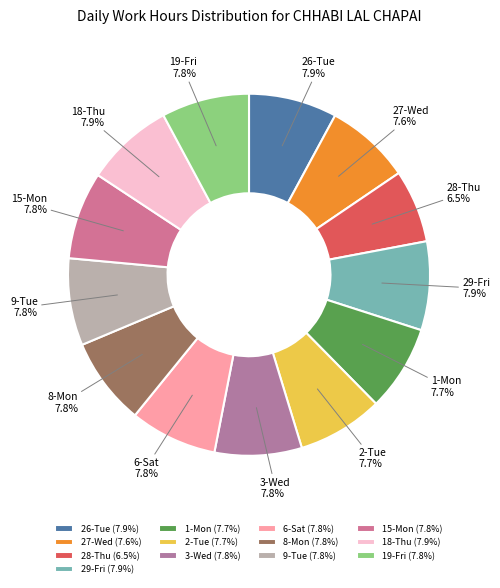

Does 2-Tue represent more than half of the total?

No